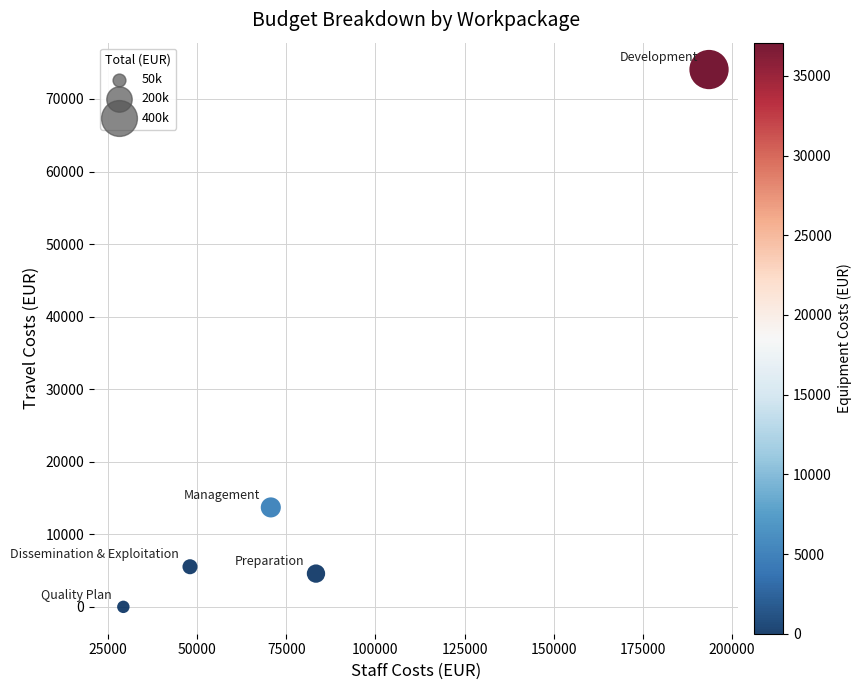

What is the range of X values (max minus min)?

164271